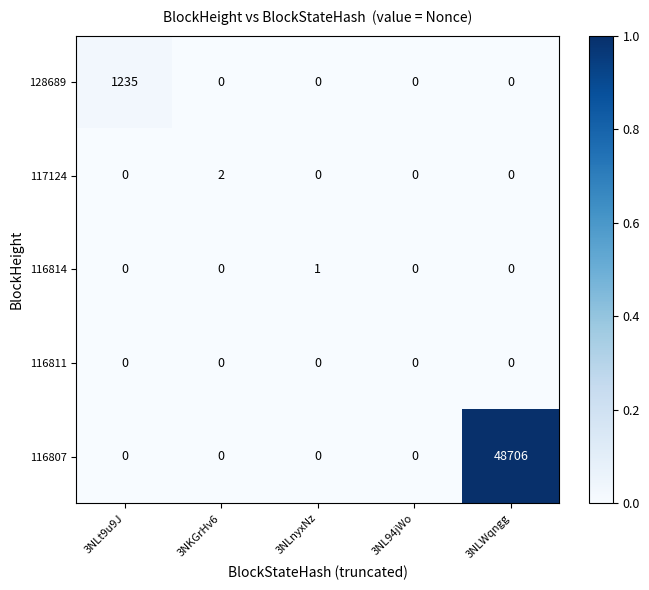

Reading left to right, extract all data points from this chart.

128689: 1235	0	0	0	0
117124: 0	2	0	0	0
116814: 0	0	1	0	0
116811: 0	0	0	0	0
116807: 0	0	0	0	48706